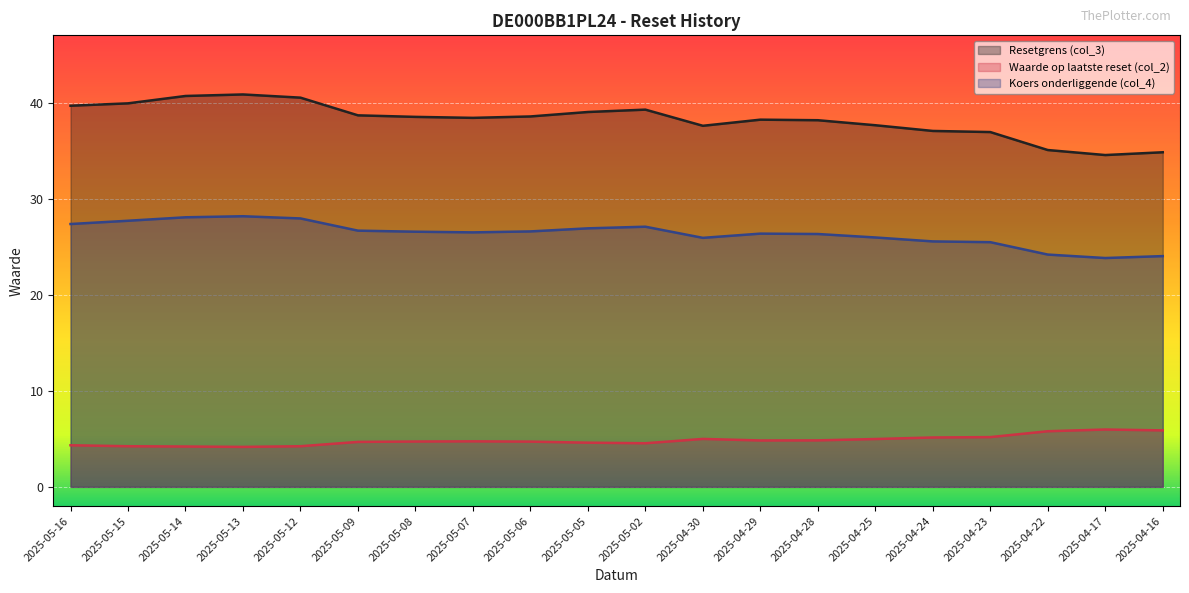

True or false: Waarde op laatste reset (col_2) and Koers onderliggende (col_4) intersect in this chart.

False